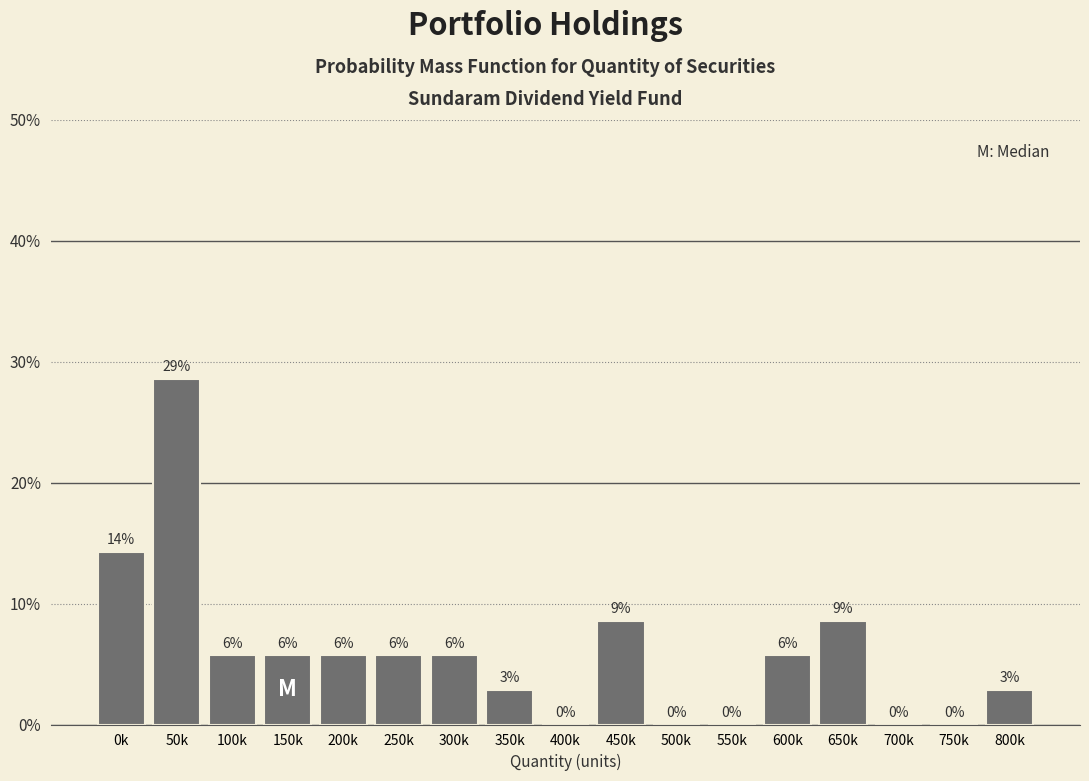

Are the bars horizontal?

No